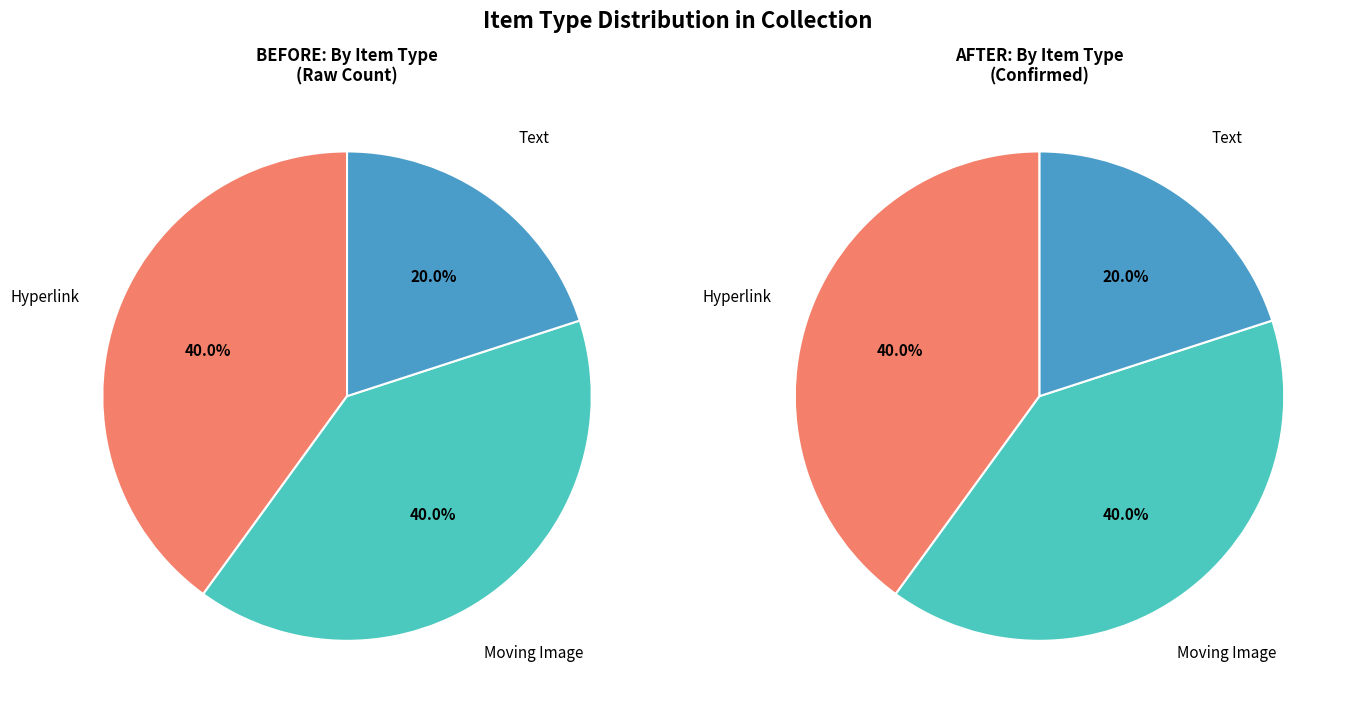

Is there a majority slice in this chart?

No